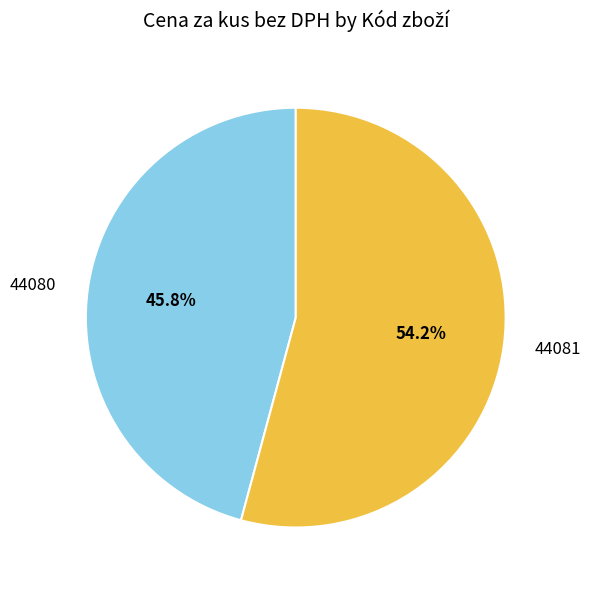

Does any single category account for the majority?

Yes